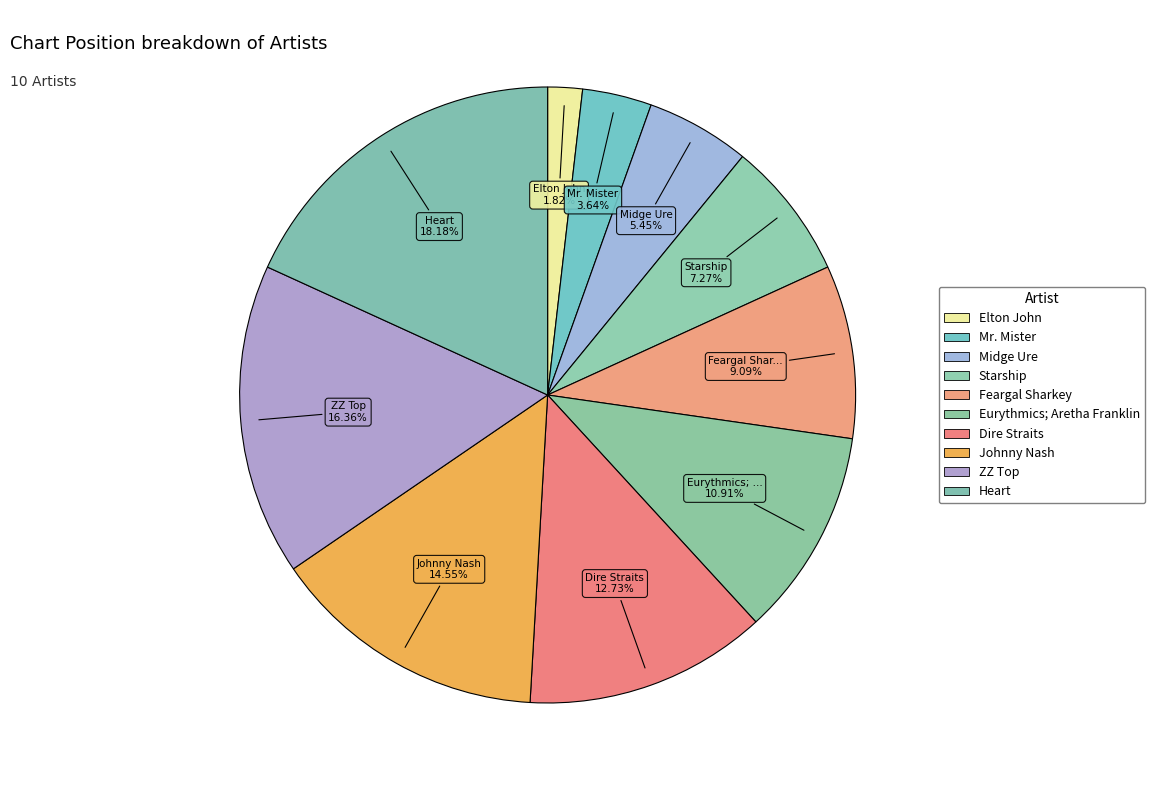

How many segments does this pie chart have?

10